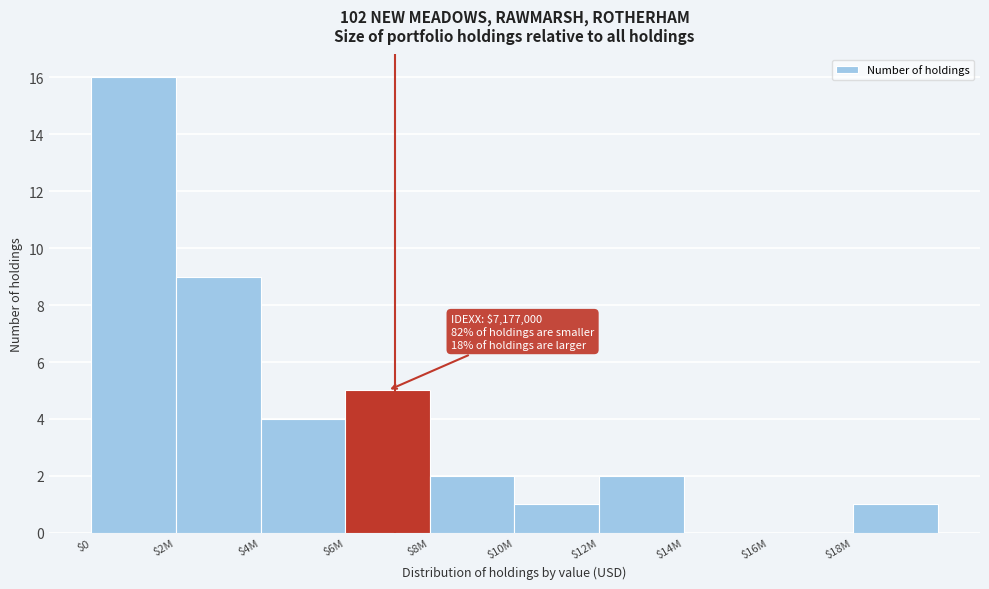

At which label is the value closest to 8?

$2M